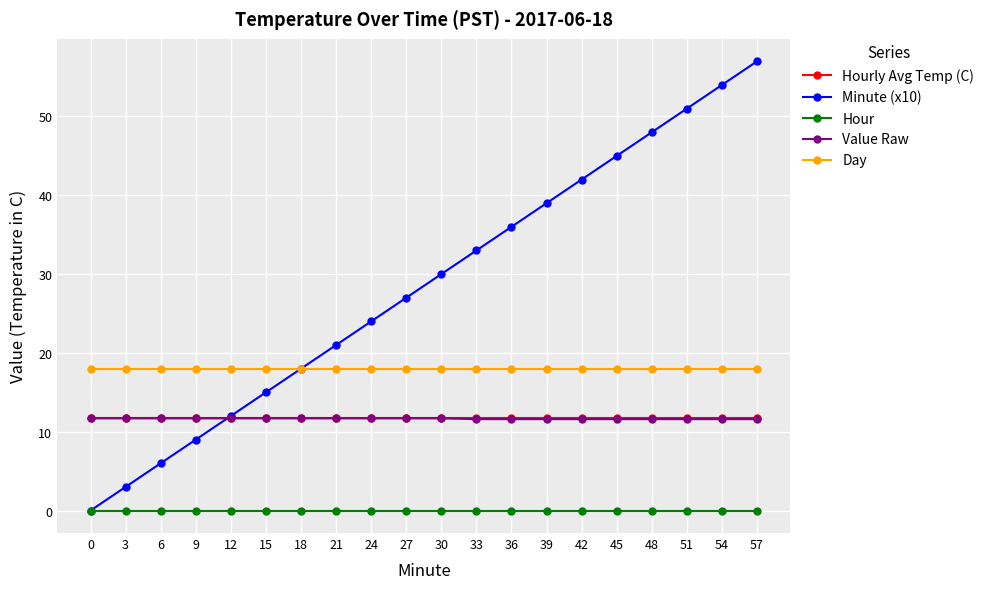

What is the value of the Value Raw point at the 5th from the left?

11.7